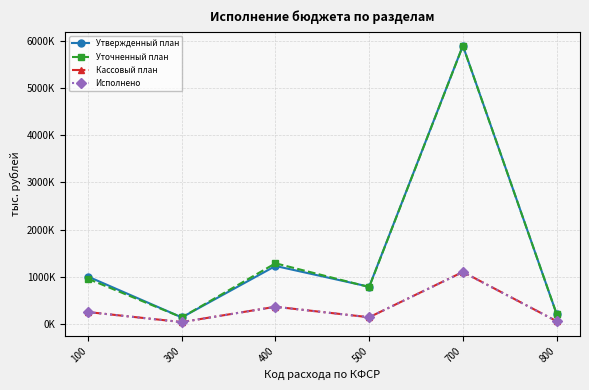

List the series in order of their peak value, highest first.

Утвержденный план, Уточненный план, Кассовый план, Исполнено